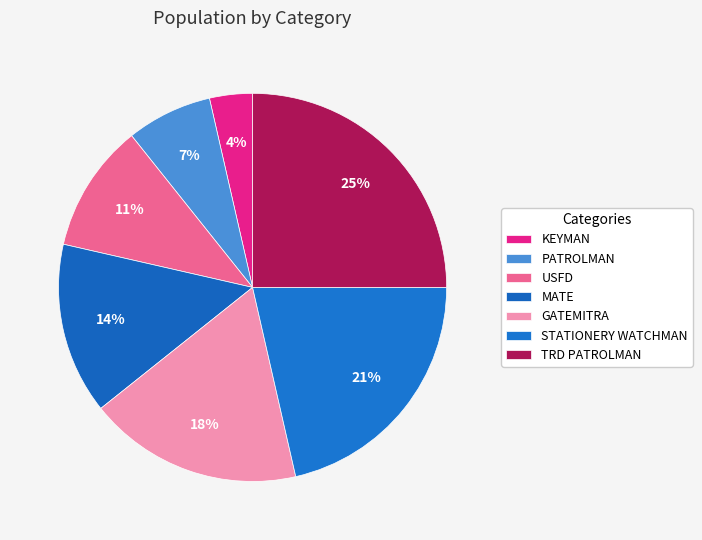

How many segments does this pie chart have?

7